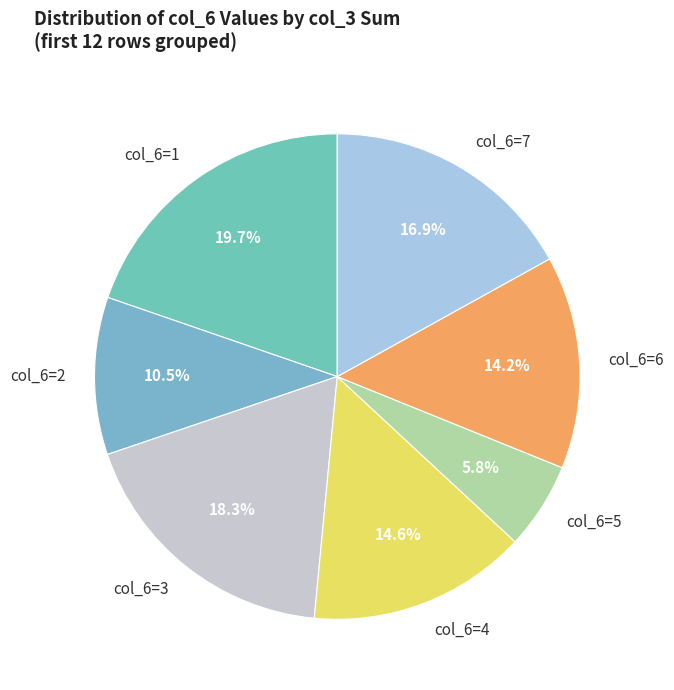

Does col_6=3 represent more than half of the total?

No